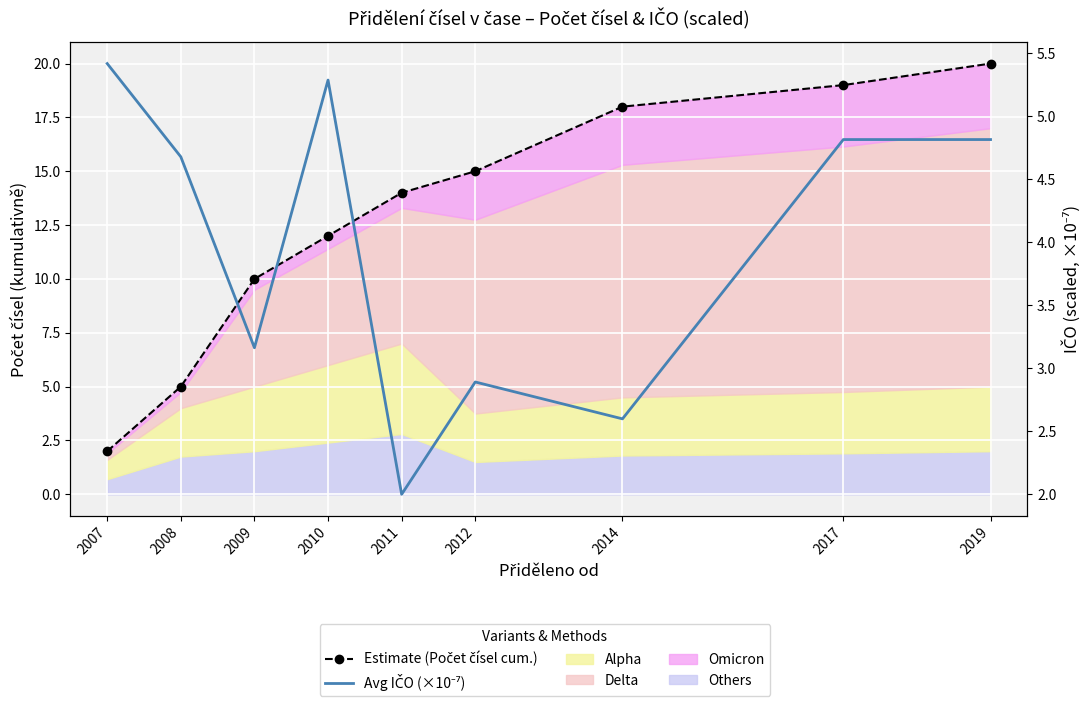

Between 2008 and 2010, which is larger?

2010